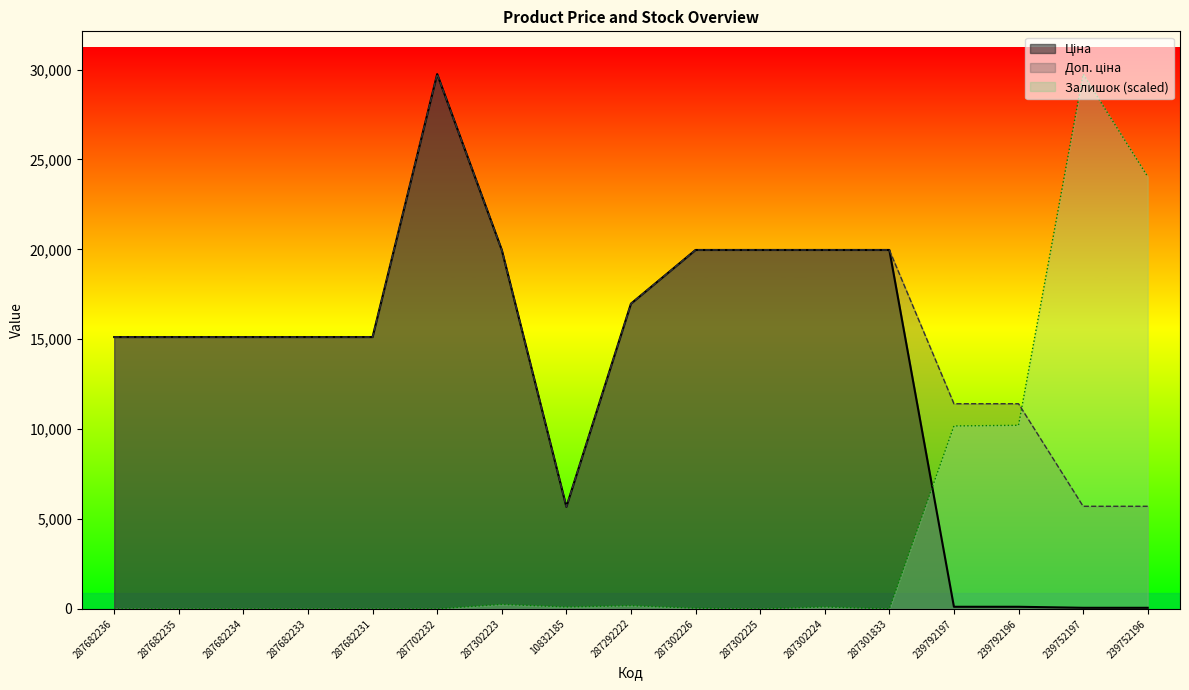

What is the average value of the Залишок series?

4402.6